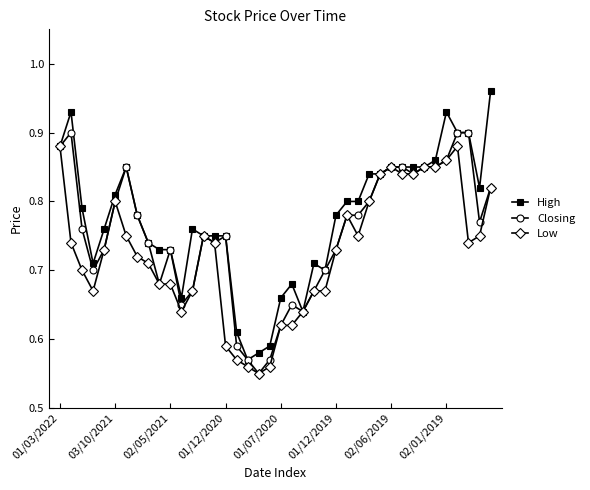

At how many categories does at least one series exceed 0?

40